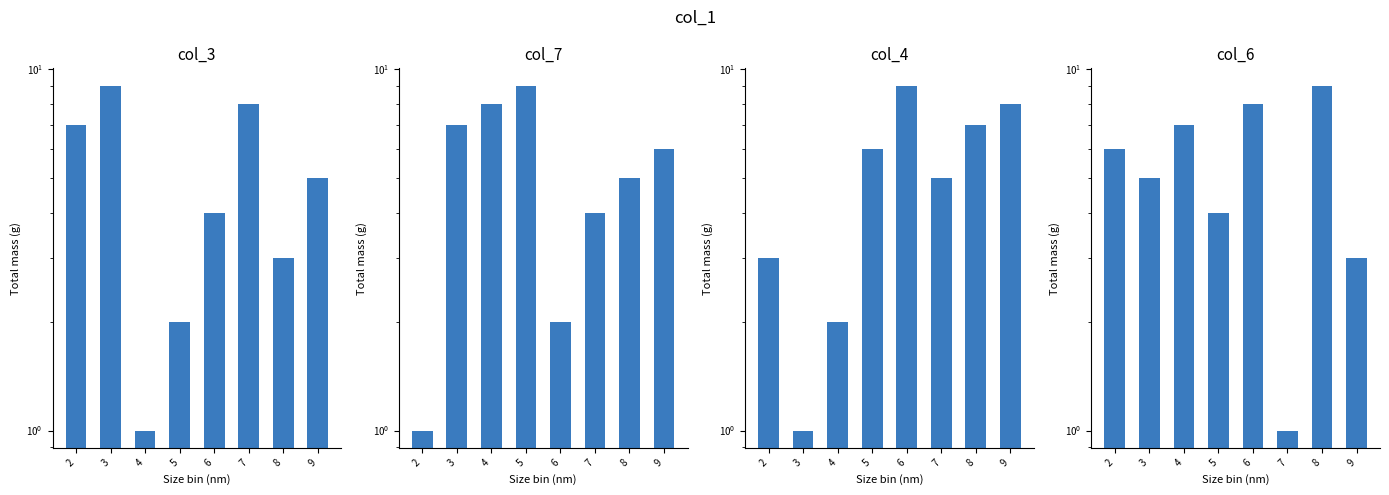

Are the bars grouped side by side (vs. stacked)?

Yes